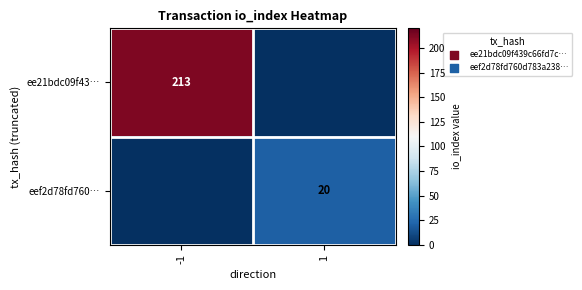

At which category does the chart reach its peak across all series?

-1